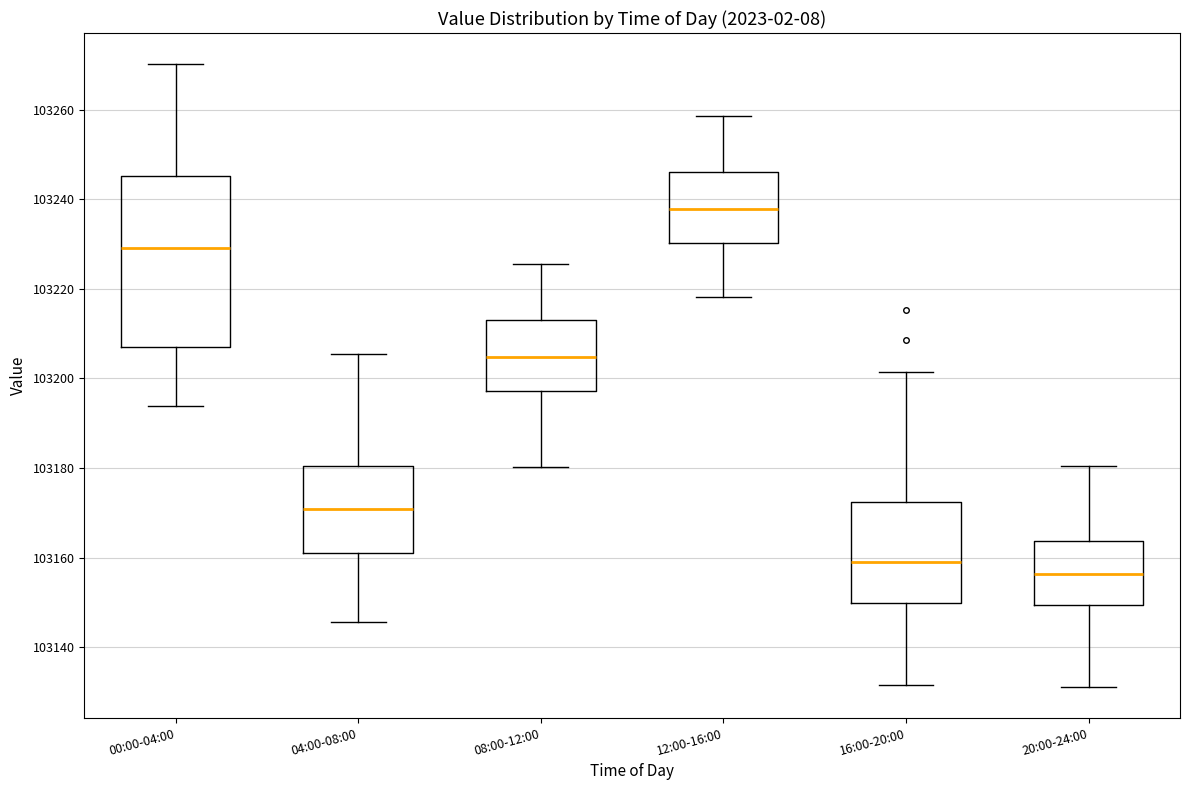

Reading left to right, transcribe this box plot: for each box, give where its median line is, the range the box spans, and where its two whiskers end, as read against the y-axis. The values are not printed on the chart, so give them approximately, as read against the axis.

00:00-04:00: median 103230, box 103208 to 103246, whiskers 103194 to 103270
04:00-08:00: median 103170, box 103162 to 103180, whiskers 103146 to 103206
08:00-12:00: median 103204, box 103198 to 103214, whiskers 103180 to 103226
12:00-16:00: median 103238, box 103230 to 103246, whiskers 103218 to 103258
16:00-20:00: median 103160, box 103150 to 103172, whiskers 103132 to 103202
20:00-24:00: median 103156, box 103150 to 103164, whiskers 103132 to 103180